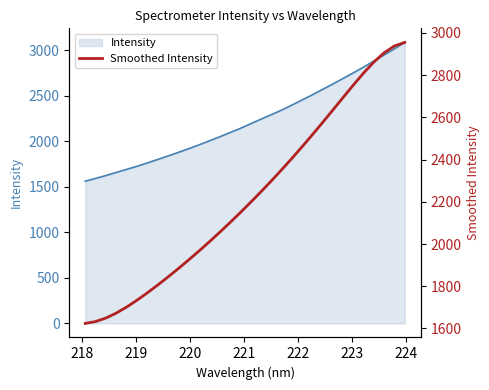

What is the difference between the second highest and minimum values?

1313.5